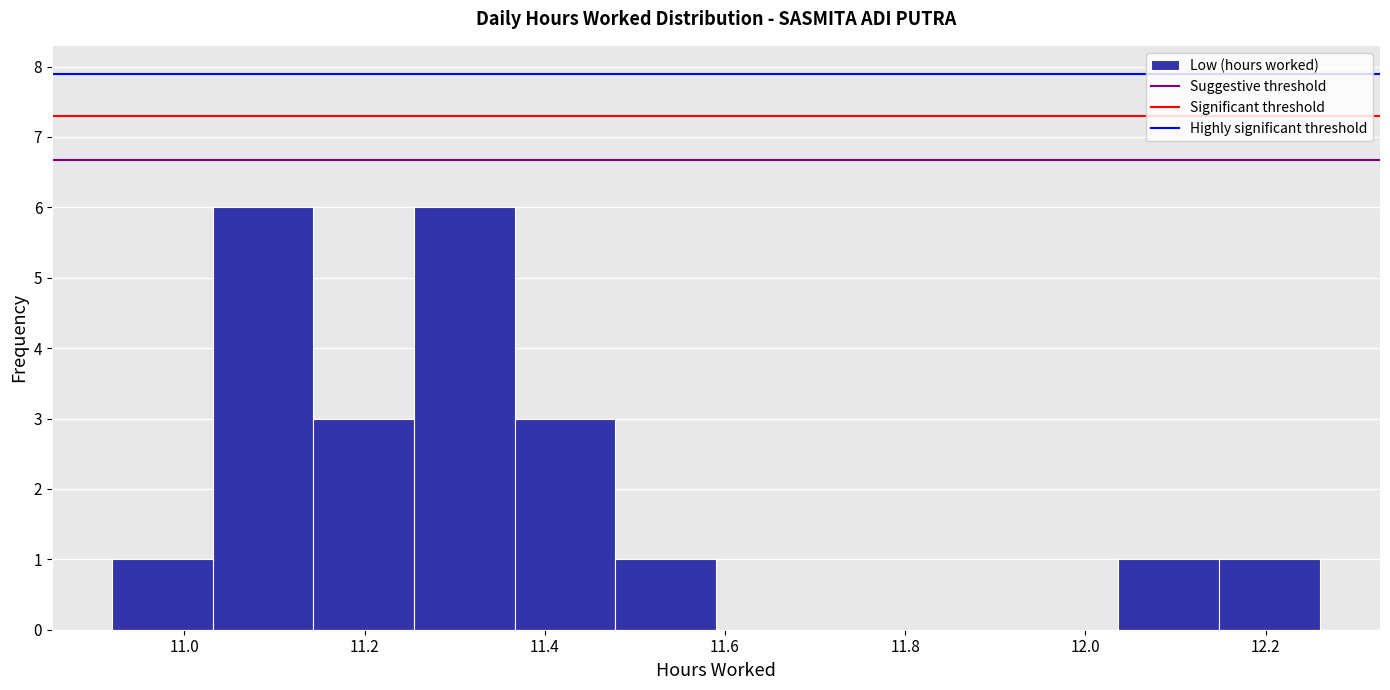

Reading left to right, transcribe this chart: for each bar, give the range it covers on the x-axis and its height. Neither the bar edges nor the heights are printed on the chart, so give them approximately, as read against the axes.

10.92 to 11.04: 1
11.04 to 11.14: 6
11.14 to 11.26: 3
11.26 to 11.36: 6
11.36 to 11.48: 3
11.48 to 11.60: 1
11.60 to 11.70: 0
11.70 to 11.82: 0
11.82 to 11.92: 0
11.92 to 12.04: 0
12.04 to 12.14: 1
12.14 to 12.26: 1